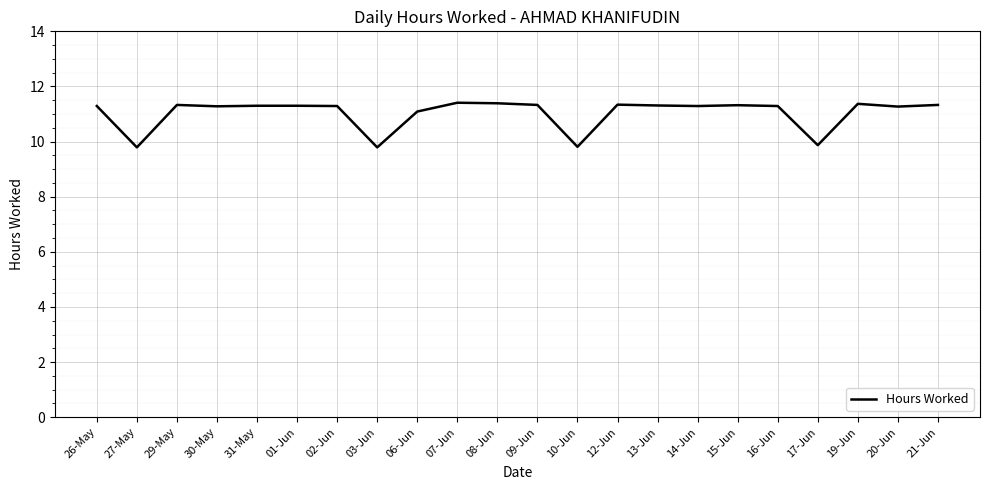

What is the maximum value shown in the chart?

11.4